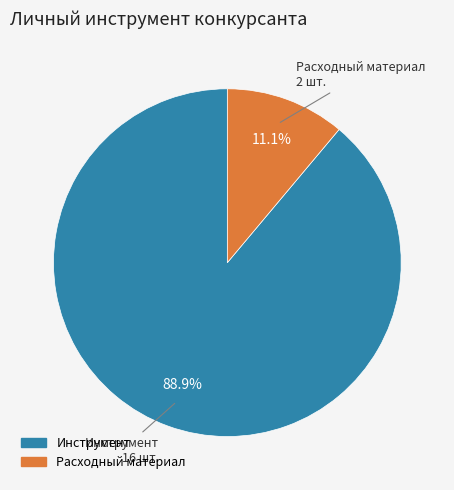

Which has a higher value, Инструмент or Расходный материал?

Инструмент